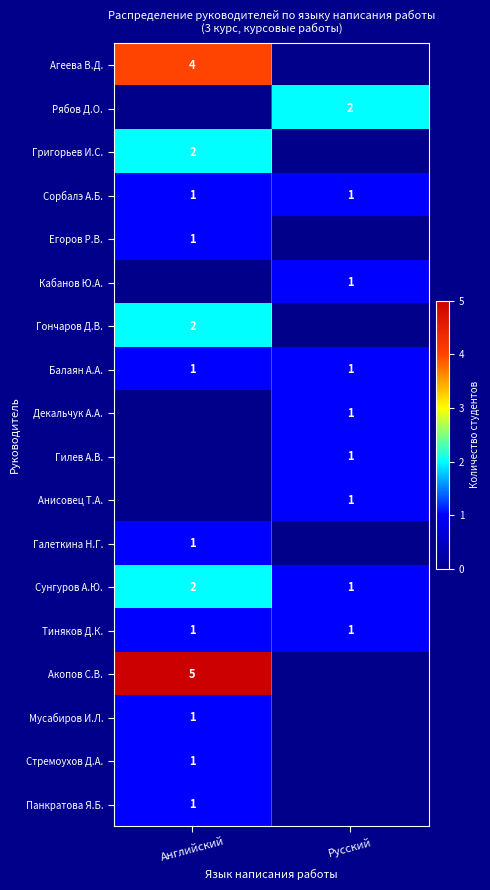

At which label is Сунгуров А.Ю. closest to 1?

Русский